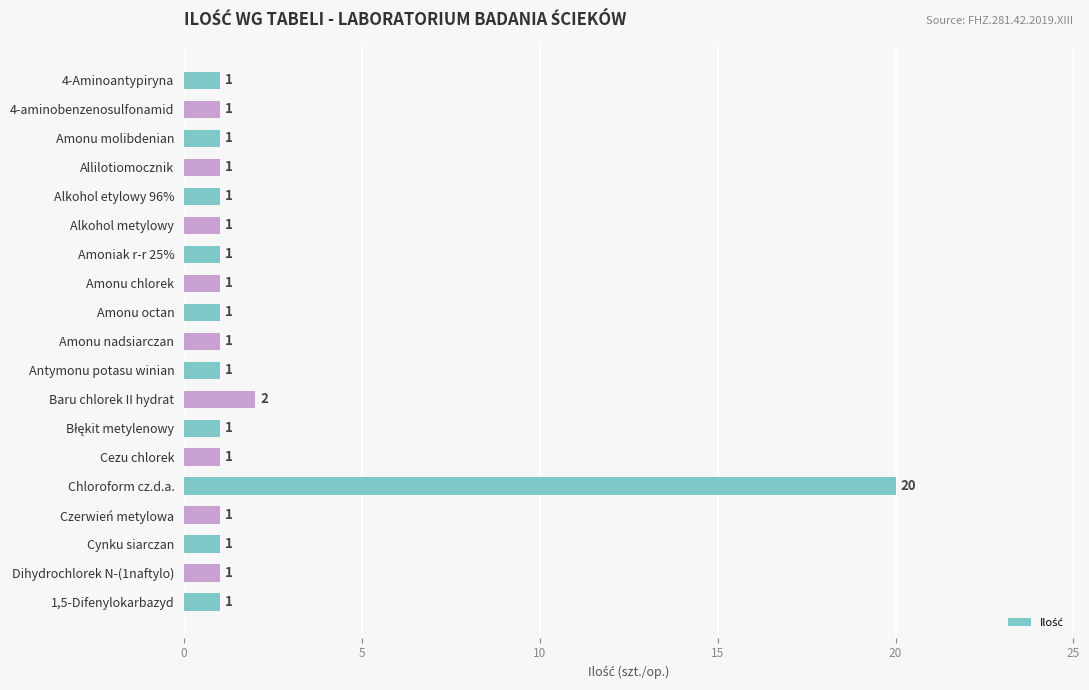

Reading bottom to top, list all the values displayed in this chart.

1	1	1	1	20	1	1	2	1	1	1	1	1	1	1	1	1	1	1